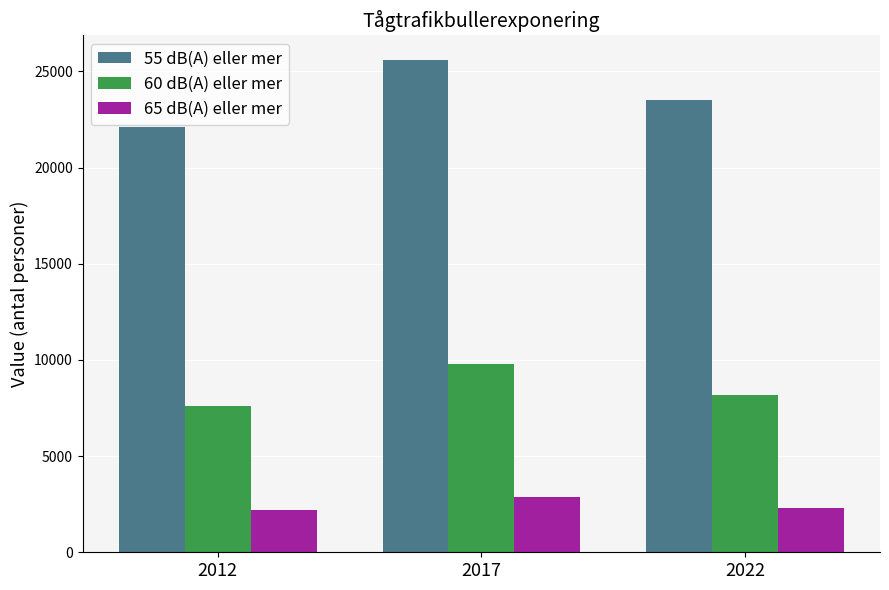

How many values in the 55 dB(A) eller mer series are below 23500?

1